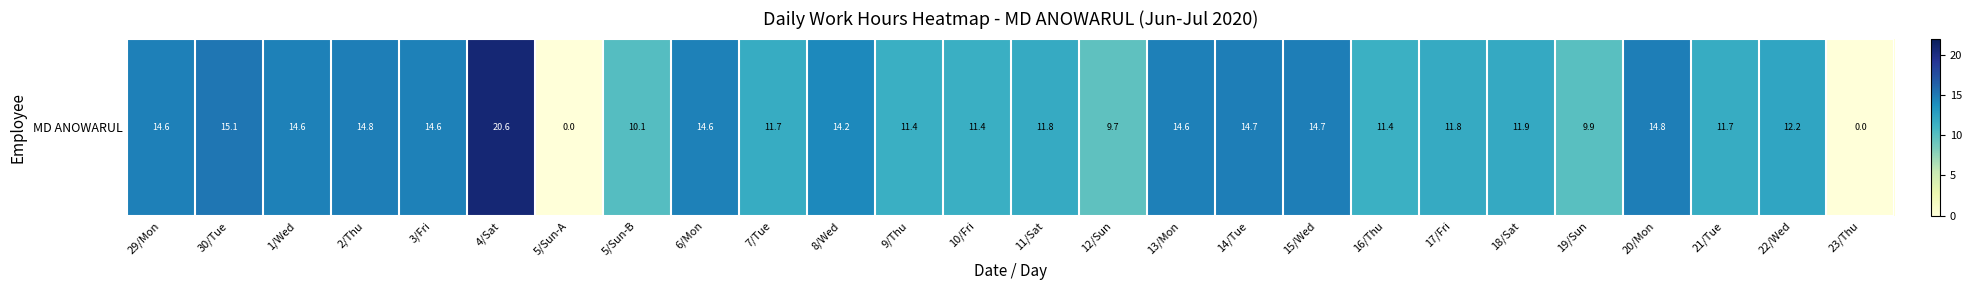

List the labels in order of value, smallest first.

5/Sun-A, 23/Thu, 12/Sun, 19/Sun, 5/Sun-B, 16/Thu, 9/Thu, 10/Fri, 7/Tue, 21/Tue, 17/Fri, 11/Sat, 18/Sat, 22/Wed, 8/Wed, 3/Fri, 1/Wed, 6/Mon, 29/Mon, 13/Mon, 15/Wed, 14/Tue, 20/Mon, 2/Thu, 30/Tue, 4/Sat